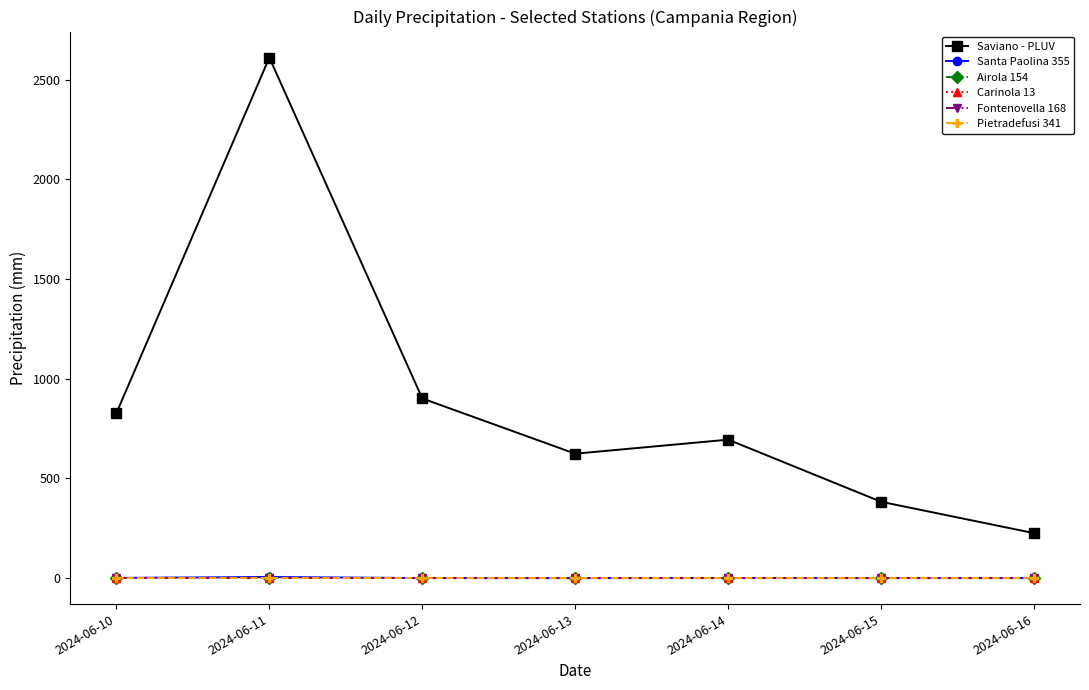

Which series has the widest spread of values?

Saviano - PLUV